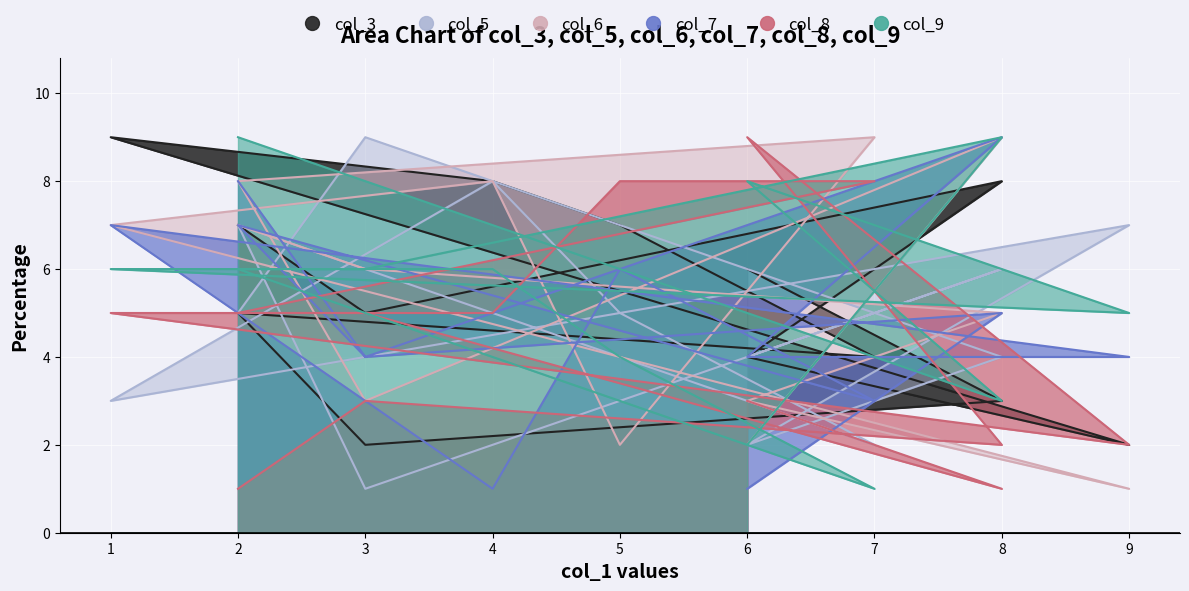

What is the lowest value of the col_8 series?

1